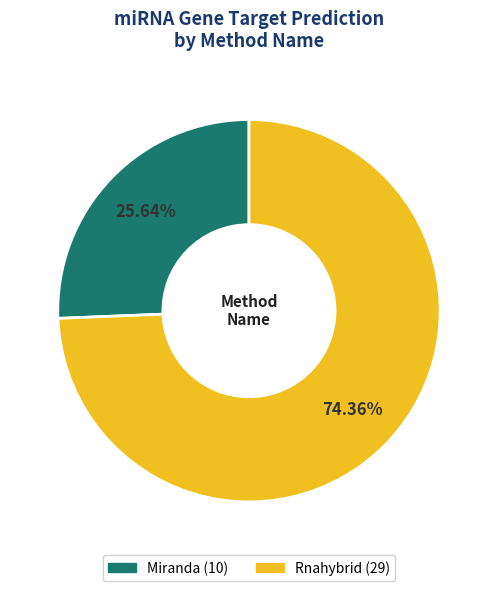

Which category has the smallest portion of the pie?

Miranda